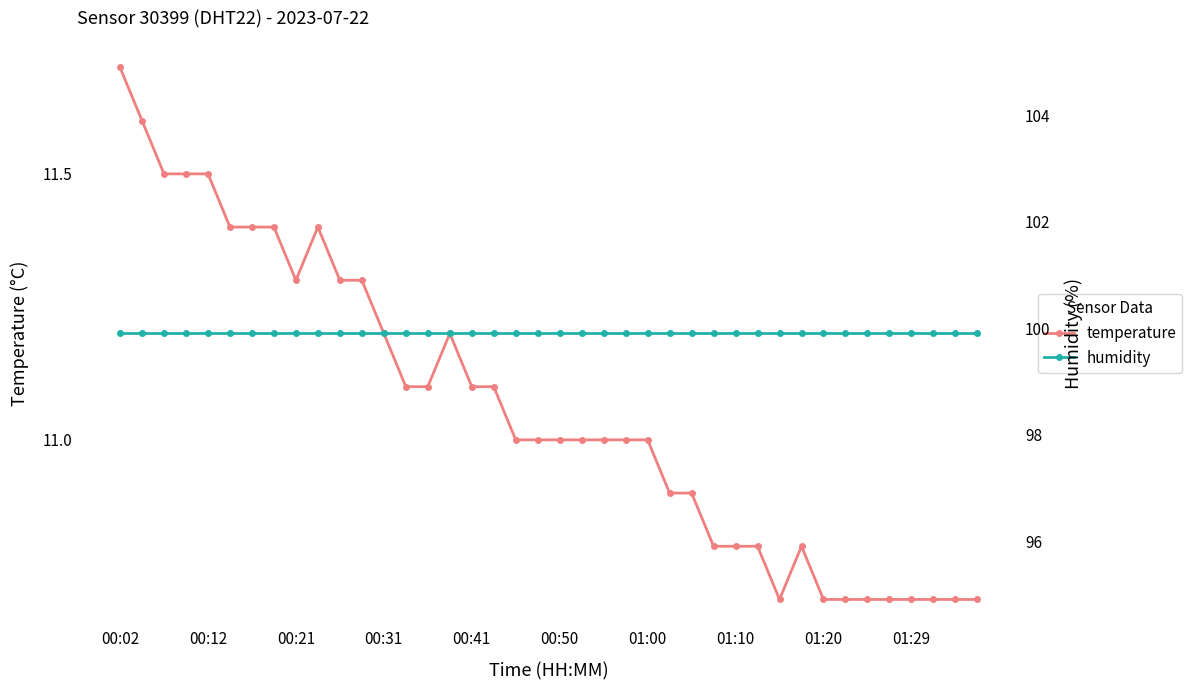

How many interior local valleys does the temperature series have?

2